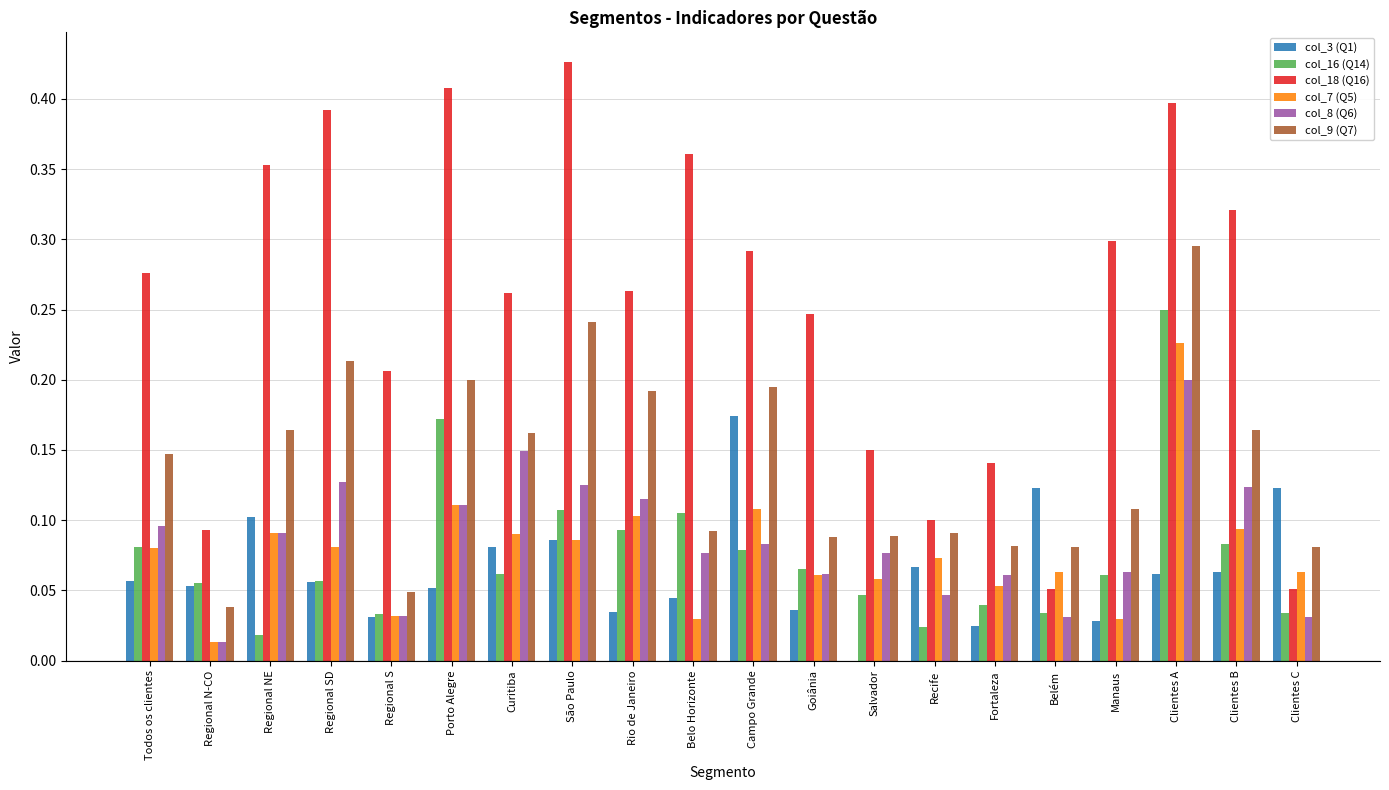

Are the bars horizontal?

No